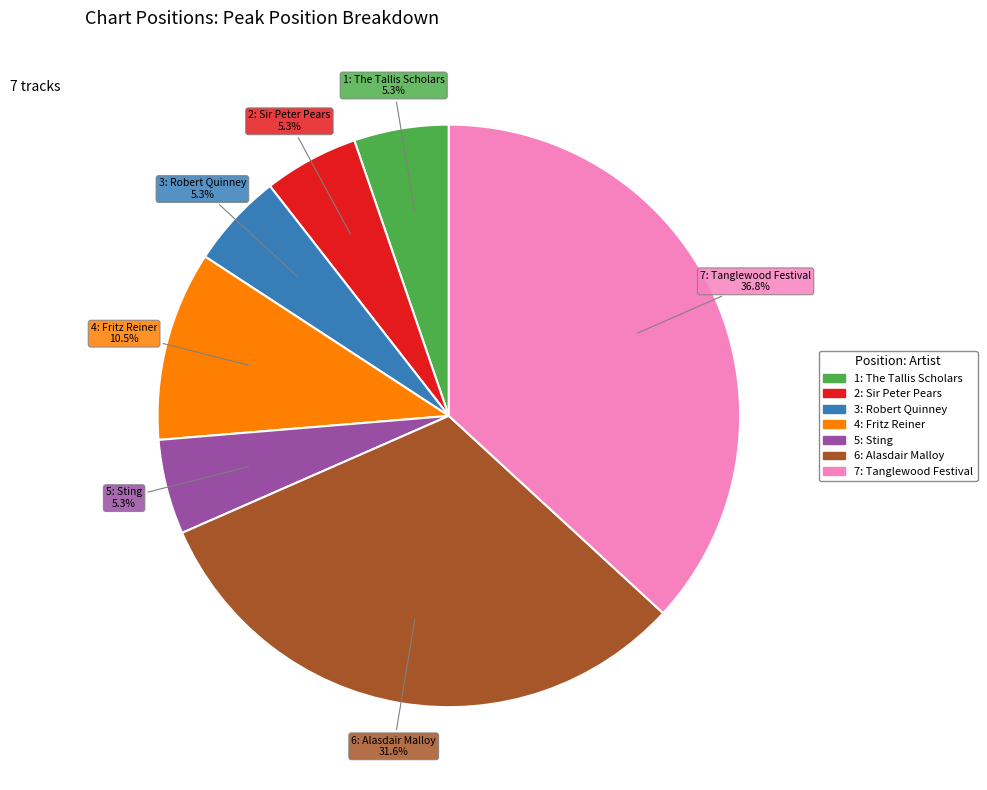

What percentage is the 3: Robert Quinney slice, to the nearest percent?

5%